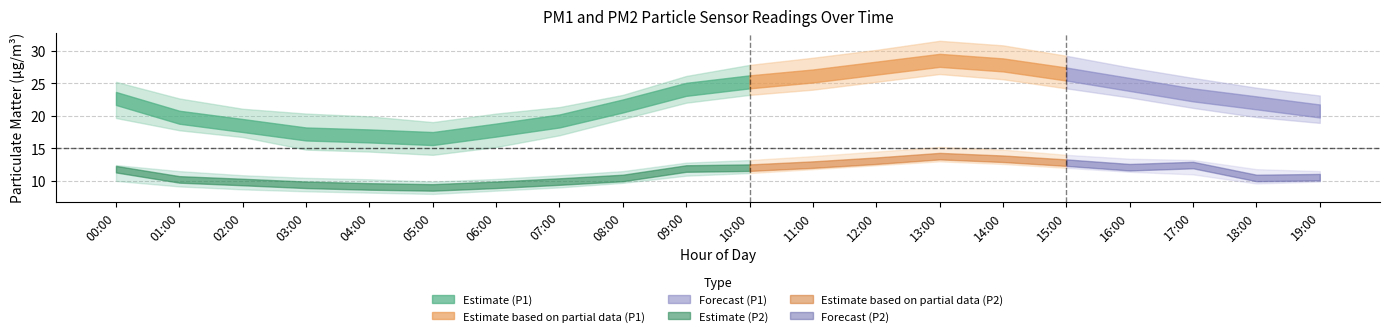

Reading right to left, transcribe all the data shown in this chart.

P1: 19:00=20.7	18:00=22.0	17:00=23.2	16:00=24.8	15:00=26.4	14:00=27.8	13:00=28.5	12:00=27.3	11:00=26.1	10:00=25.2	09:00=24.1	08:00=21.5	07:00=19.2	06:00=17.8	05:00=16.5	04:00=16.9	03:00=17.2	02:00=18.5	01:00=19.8	00:00=22.6
P2: 19:00=10.6	18:00=10.4	17:00=12.4	16:00=12.1	15:00=12.8	14:00=13.4	13:00=13.8	12:00=13.1	11:00=12.5	10:00=12.0	09:00=11.9	08:00=10.4	07:00=9.9	06:00=9.4	05:00=9.0	04:00=9.2	03:00=9.4	02:00=9.8	01:00=10.2	00:00=11.8